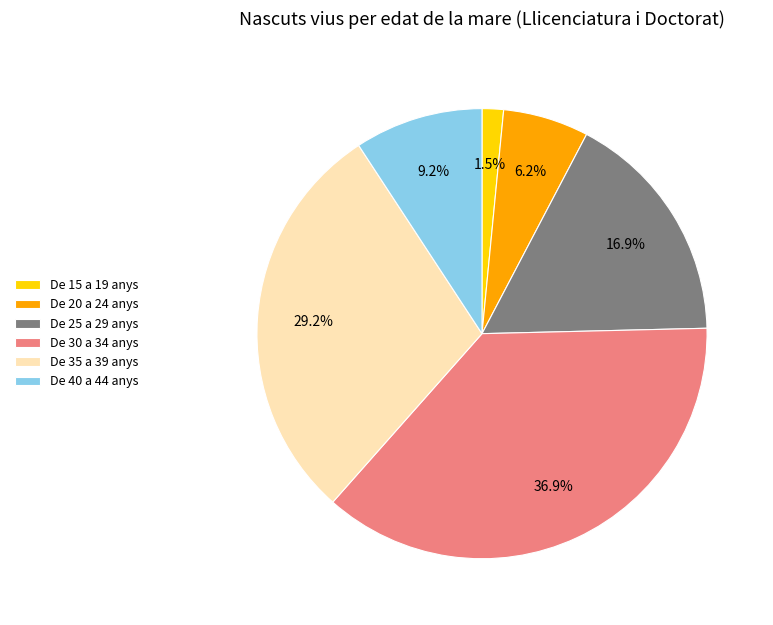

What percentage do De 20 a 24 anys and De 35 a 39 anys together represent?

35.4%